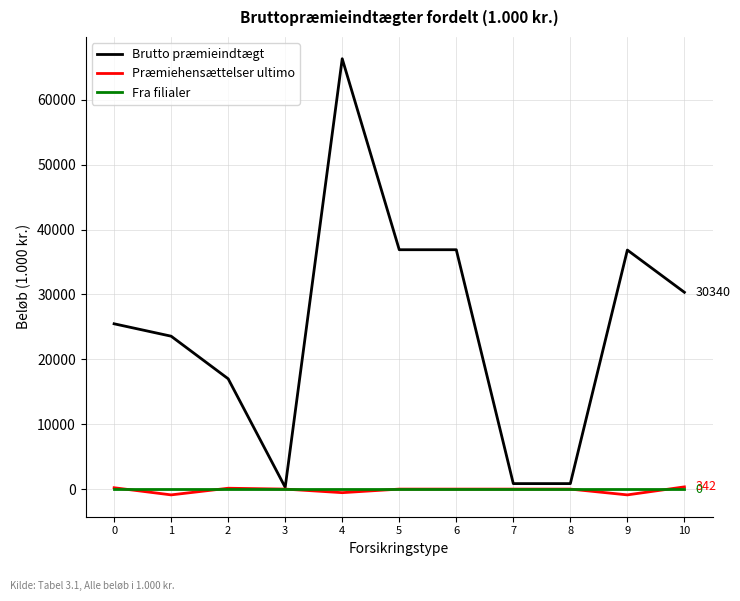

What is the maximum value shown in the chart?

66346